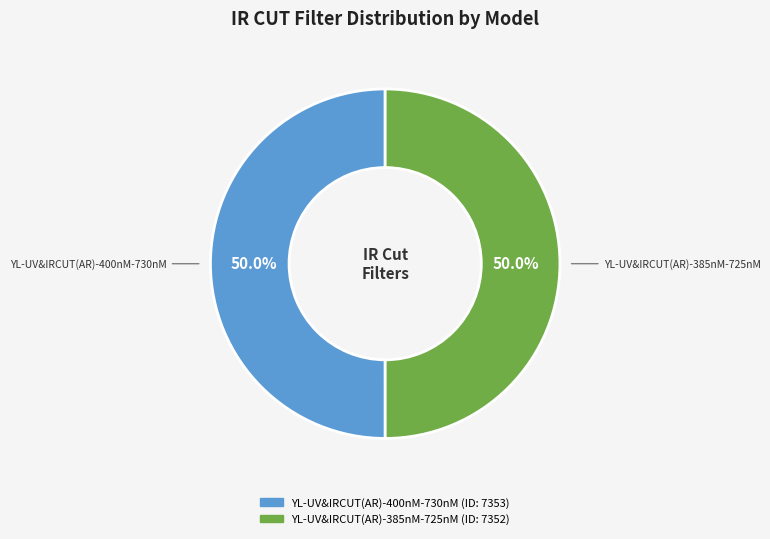

What is the ratio of the value at YL-UV&IRCUT(AR)-400nM-730nM to the value at YL-UV&IRCUT(AR)-385nM-725nM?

1.0